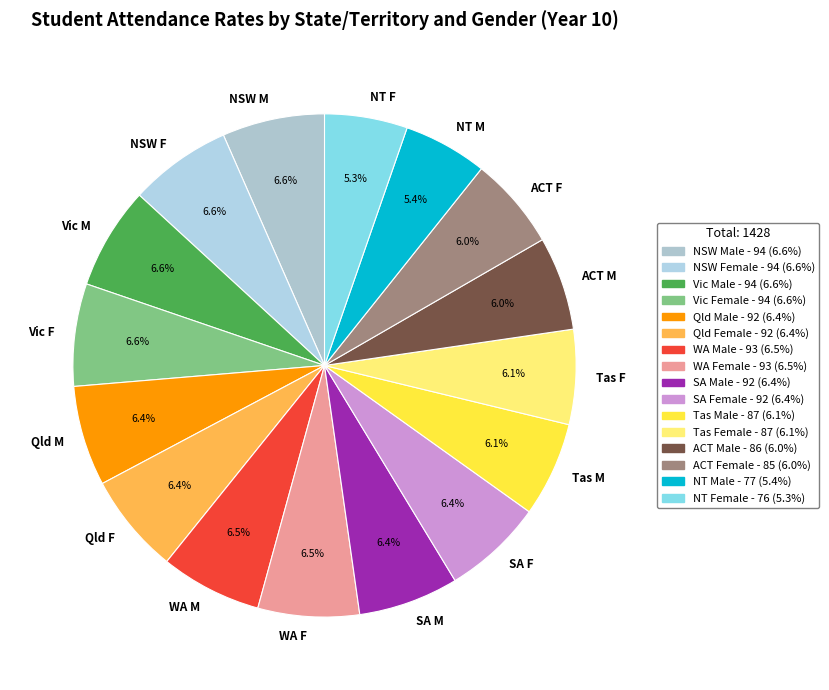

What portion of the pie excludes WA F?

93.5%